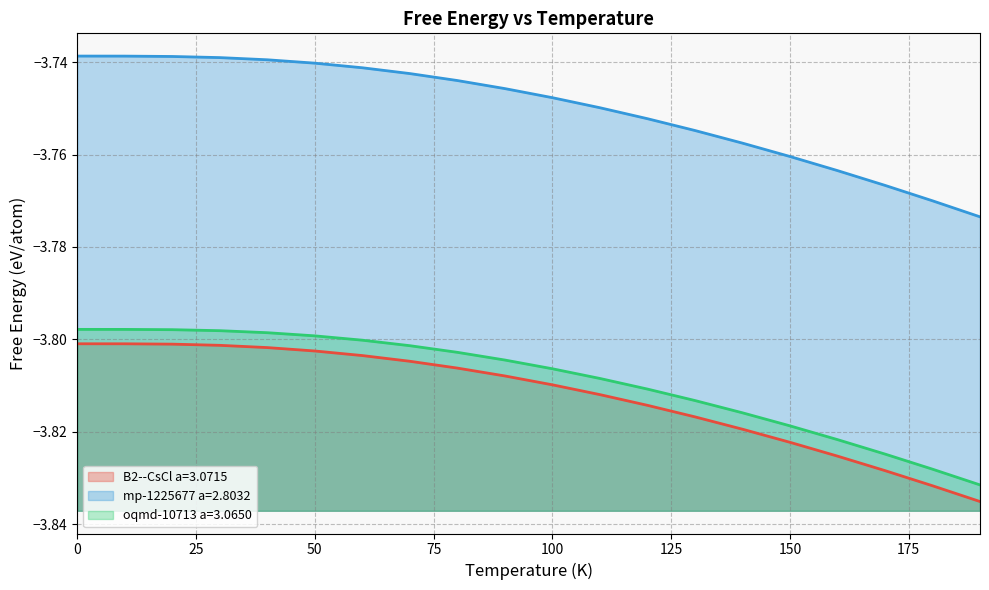

How many lines are shown in the chart?

3